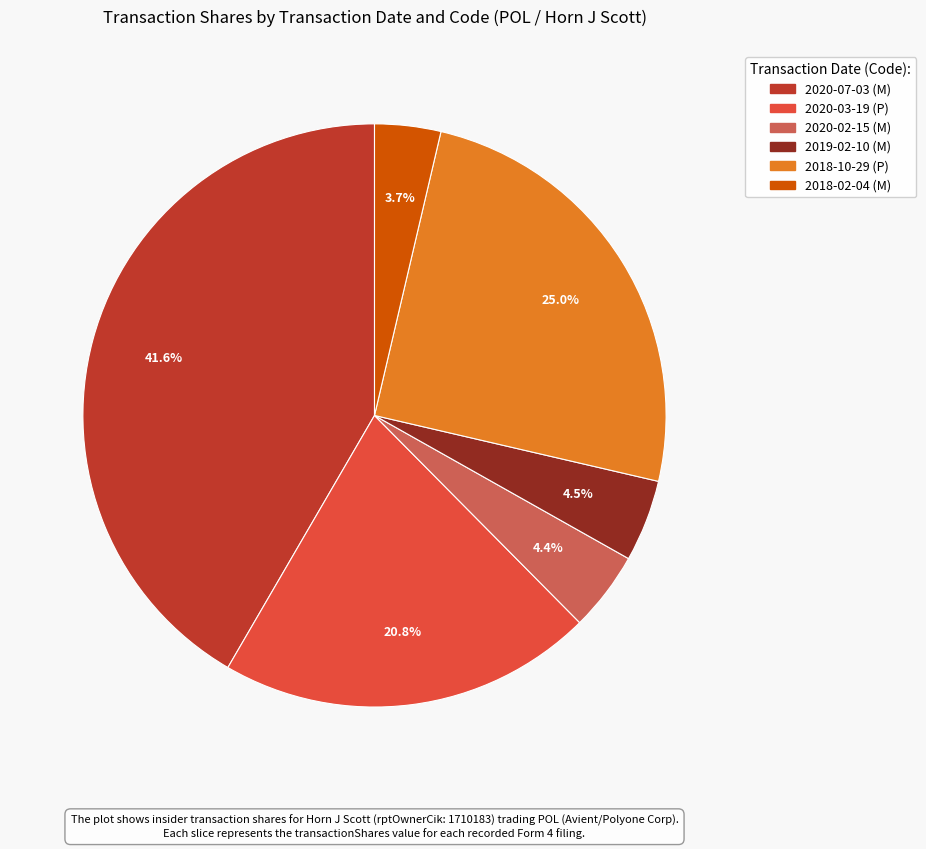

What is the smallest slice in the pie chart?

2018-02-04 (M)